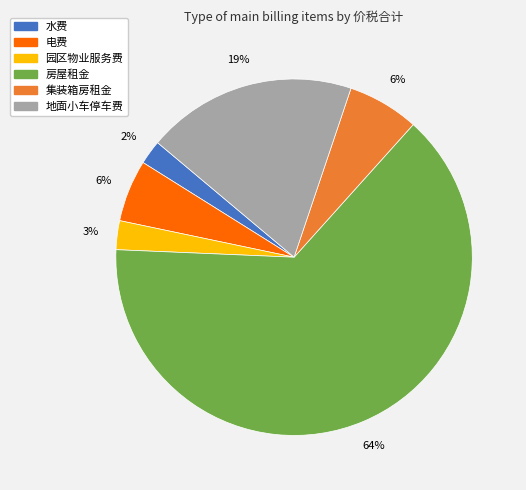

Which has a higher value, 水费 or 电费?

电费